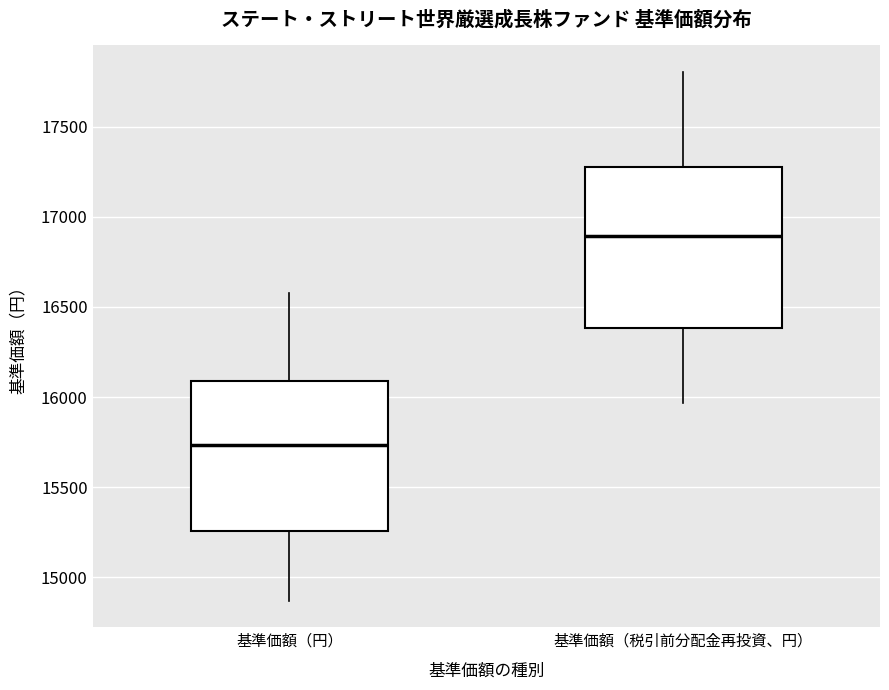

Comparing the boxes themselves (not the whiskers), which one is the tallest?

基準価額（税引前分配金再投資、円）